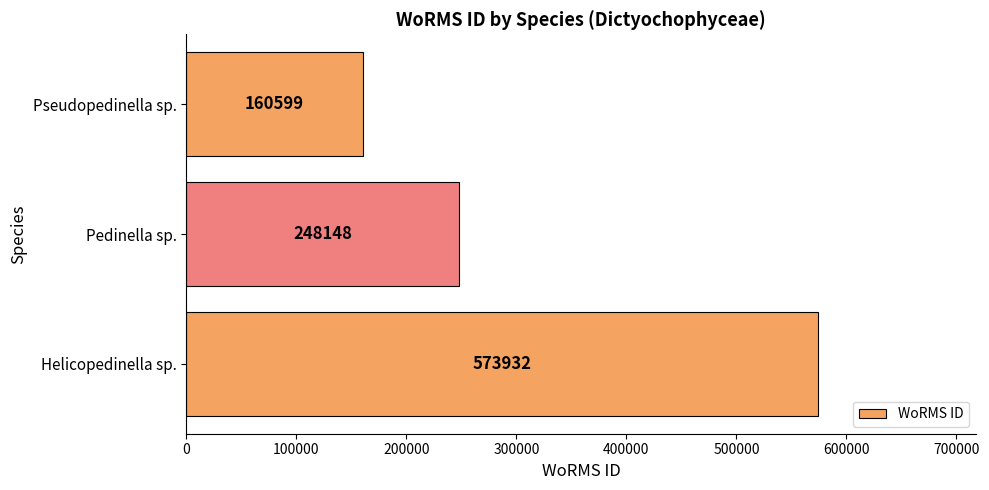

How many data points are less than 248148?

1